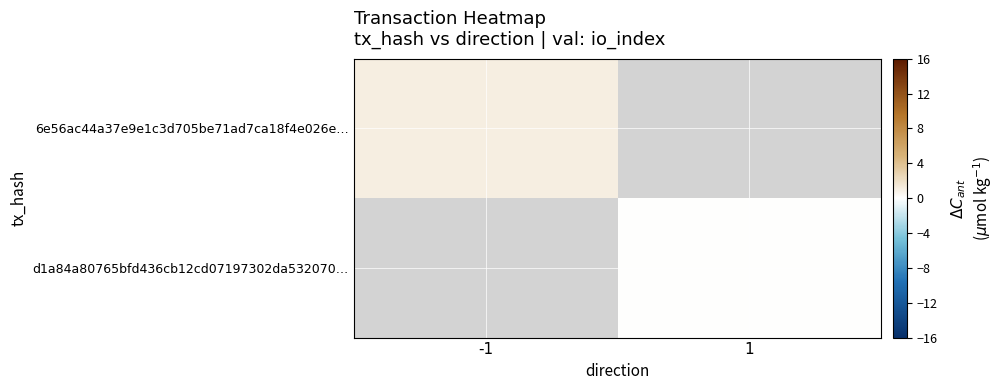

Rank the series by their maximum value, from highest to lowest.

6e56ac44a37e9e1c3d705be71ad7ca18f4e026e…, d1a84a80765bfd436cb12cd07197302da532070…